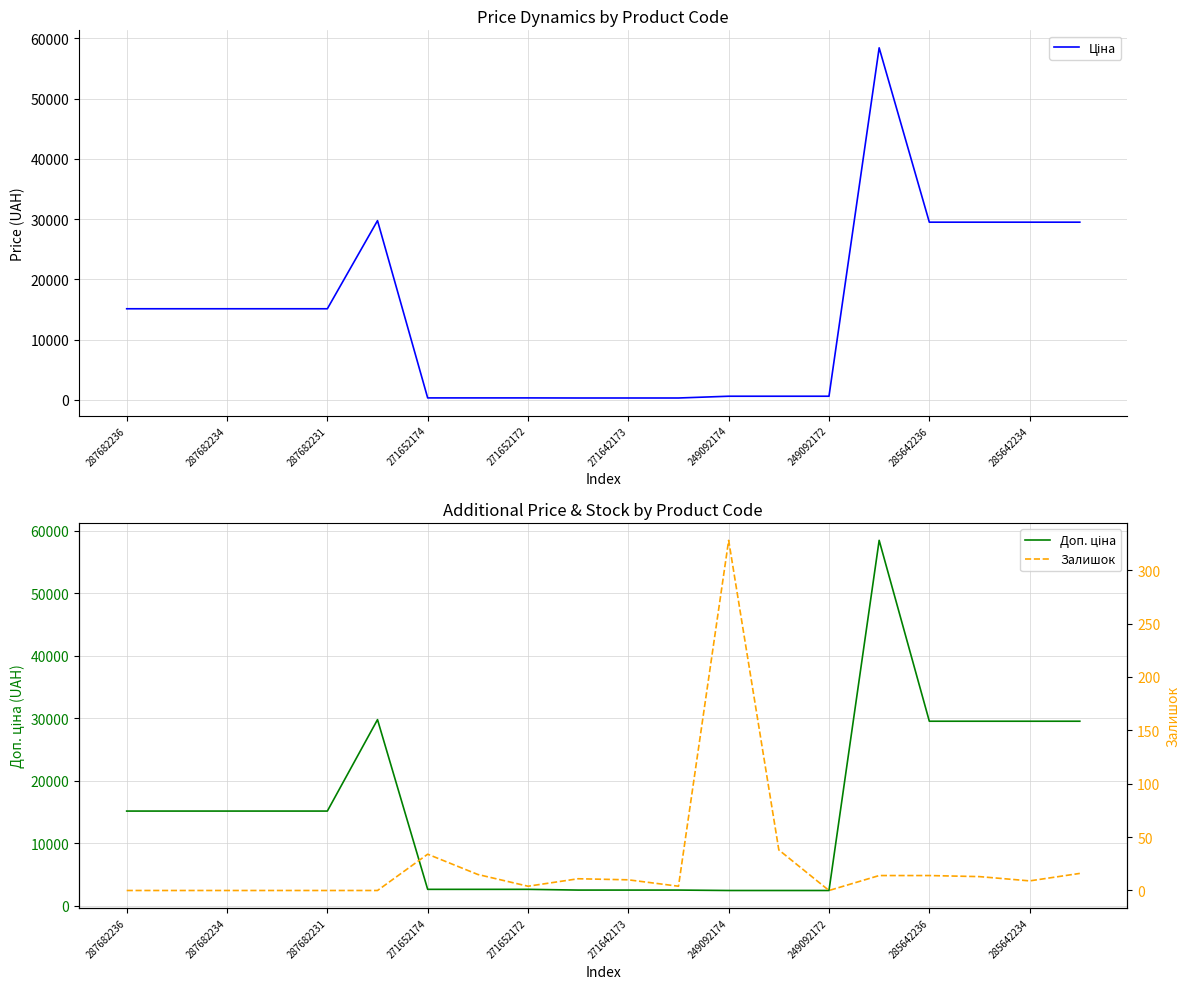

The value of Залишок at 287682231 is -195.2. True or false?

False